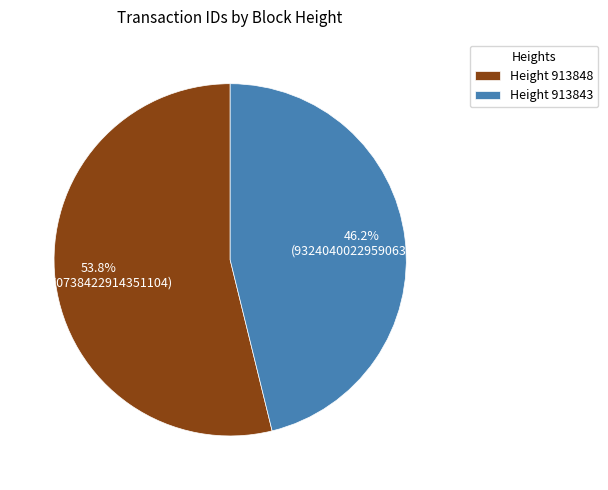

Which category accounts for the majority?

Height 913848